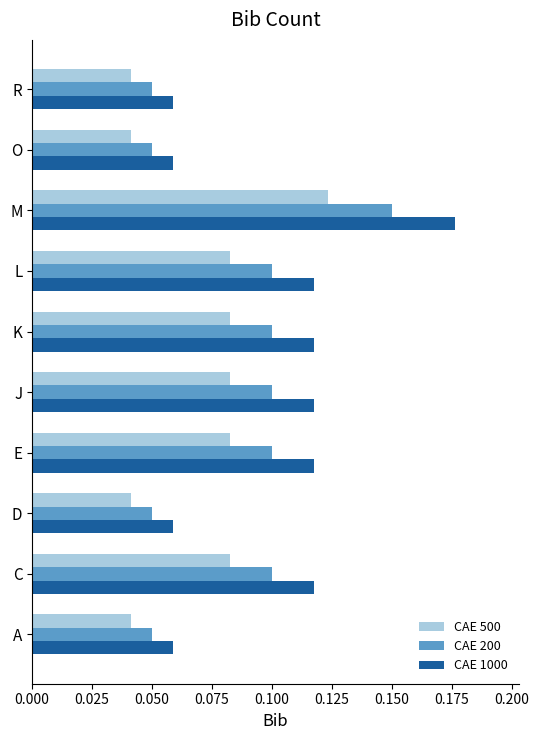

Count the number of categories in the chart.

10